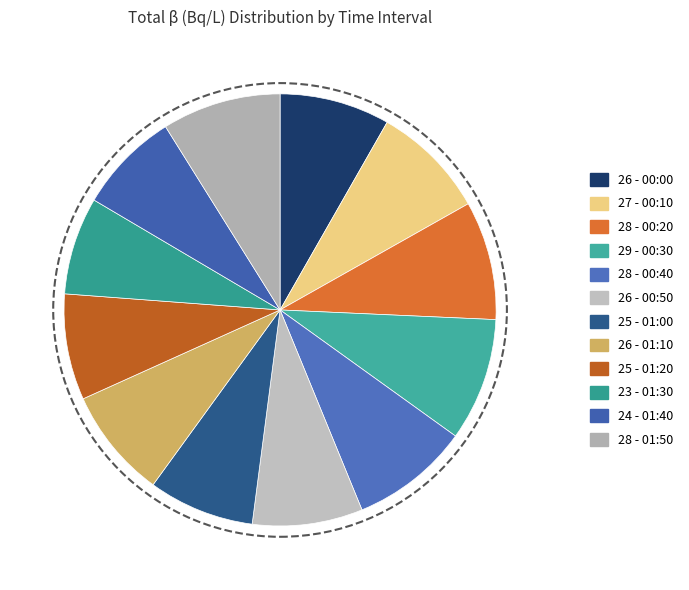

How many slices are in this pie chart?

12